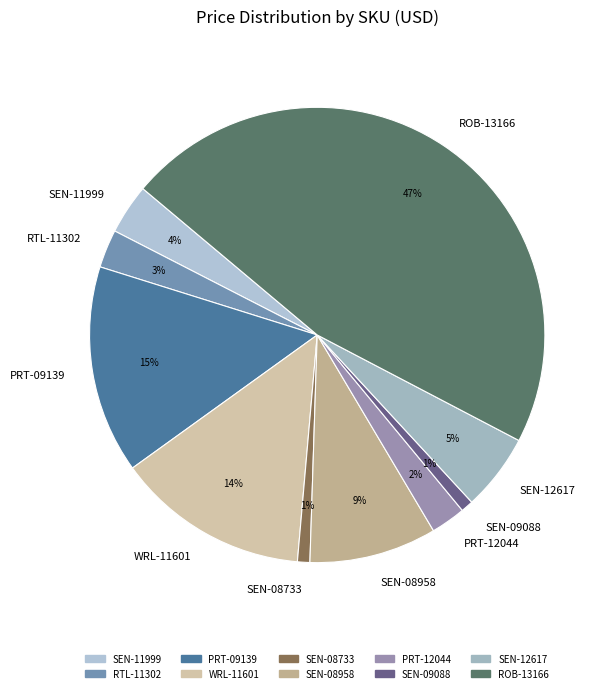

How many slices are in this pie chart?

10